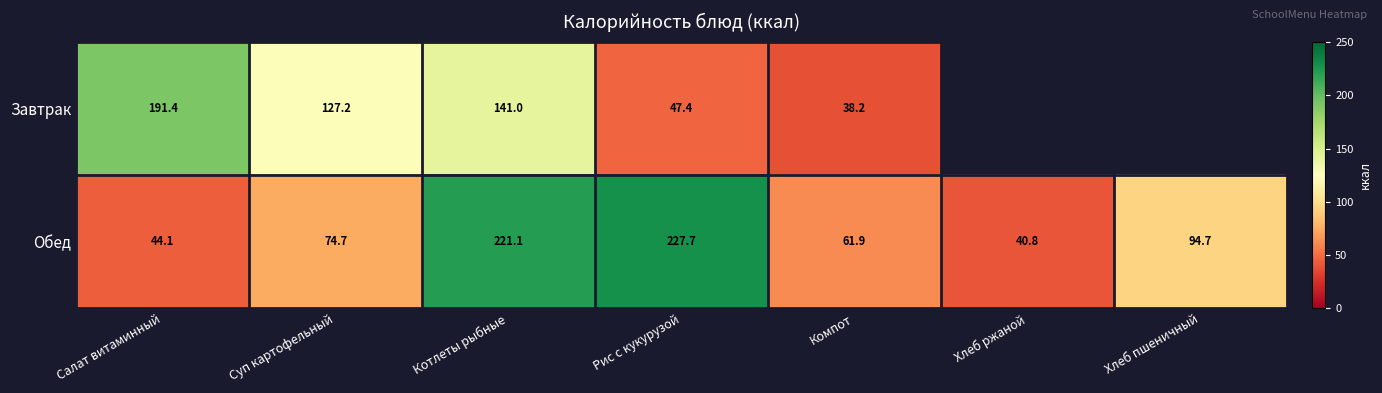

How many series are shown in this chart?

2